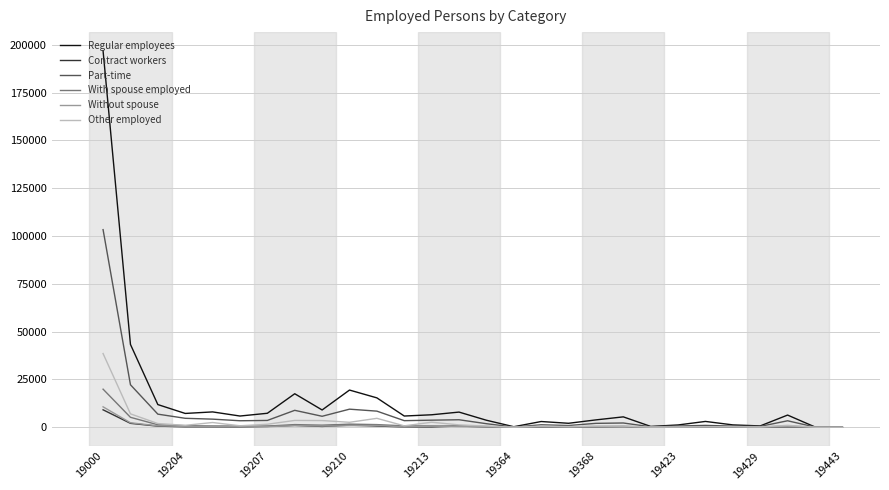

Which series has the widest spread of values?

Regular employees